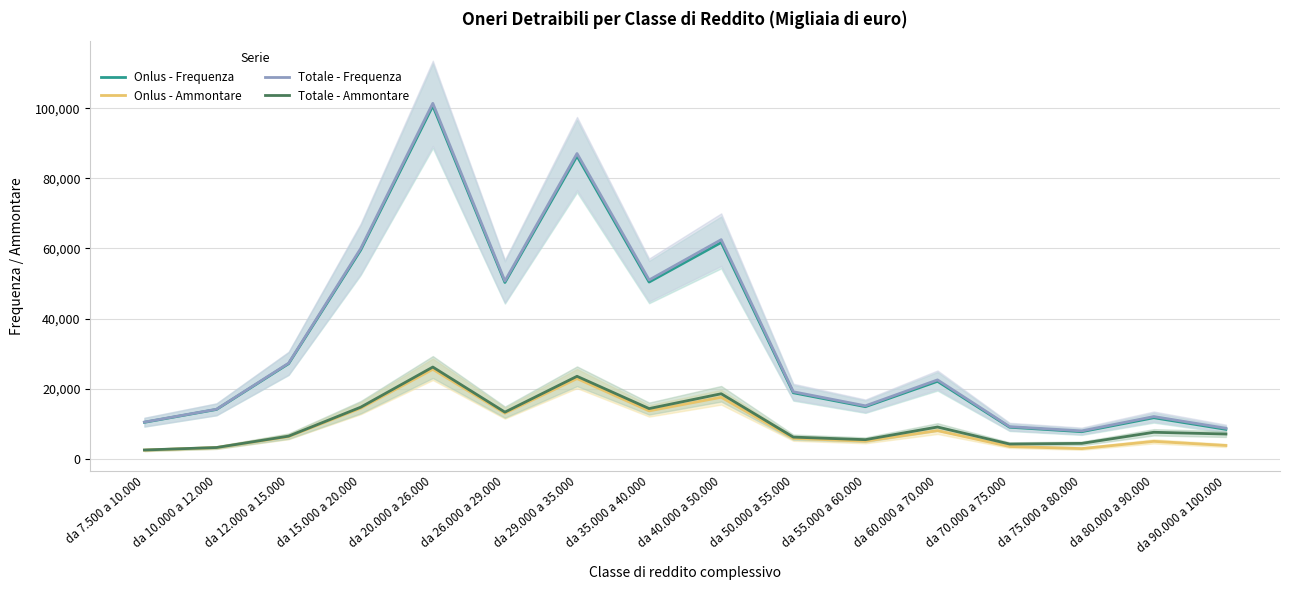

Reading left to right, transcribe all the data shown in this chart.

Onlus - Frequenza: 10351	14023	27098	59561	100740	50289	86398	50409	61722	18784	14813	22057	8945	7669	11655	8340
Onlus - Ammontare: 2409	3119	6272	14384	25485	12952	22842	13612	17502	5765	4954	7971	3440	2844	4912	3735
Totale - Frequenza: 10419	14089	27244	59983	101458	50703	87119	51004	62521	19080	15060	22462	9121	7897	11994	8649
Totale - Ammontare: 2442	3150	6398	14669	26132	13262	23494	14275	18506	6122	5394	9010	4143	4332	7502	7003